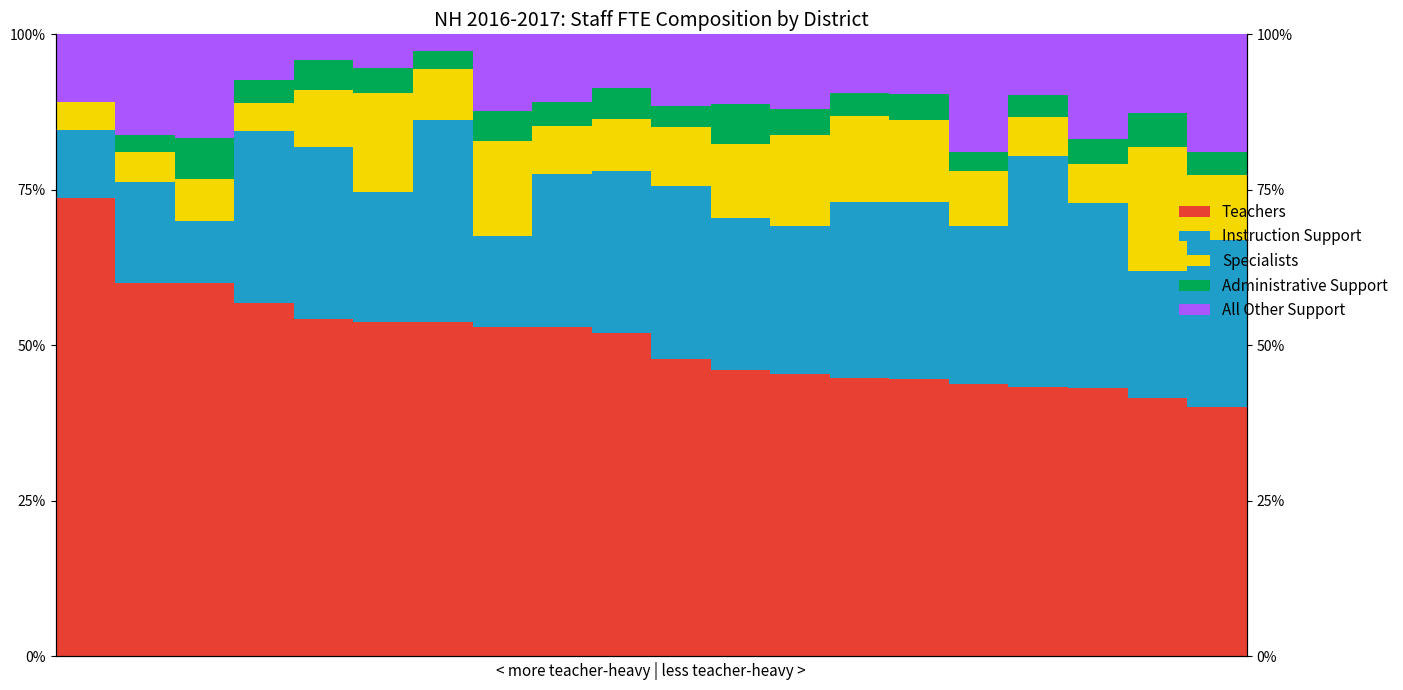

The value of All Other Support at 15 is 7.9. True or false?

False